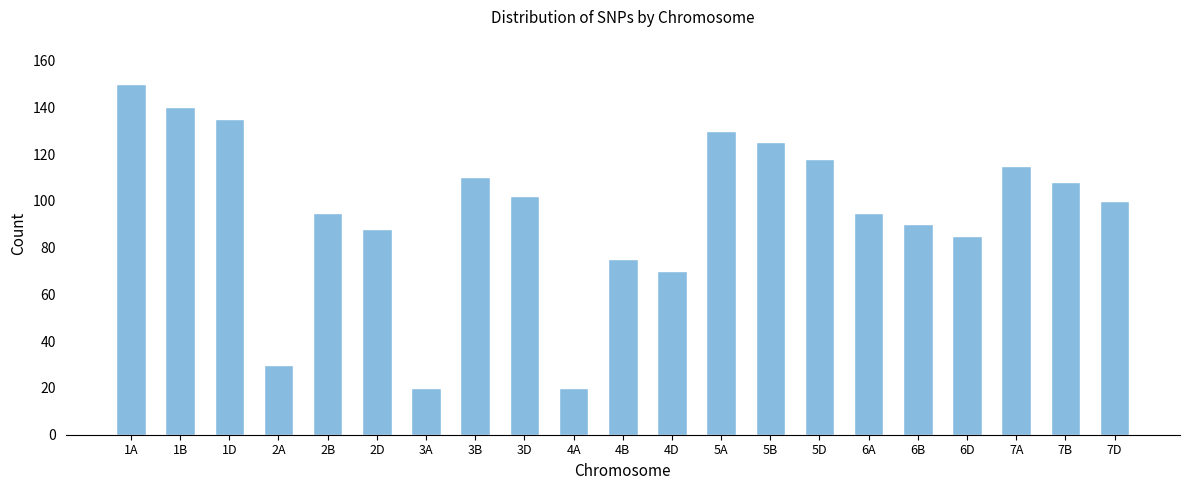

Reading left to right, list all the values displayed in this chart.

1A=150	1B=140	1D=135	2A=30	2B=95	2D=88	3A=20	3B=110	3D=102	4A=20	4B=75	4D=70	5A=130	5B=125	5D=118	6A=95	6B=90	6D=85	7A=115	7B=108	7D=100